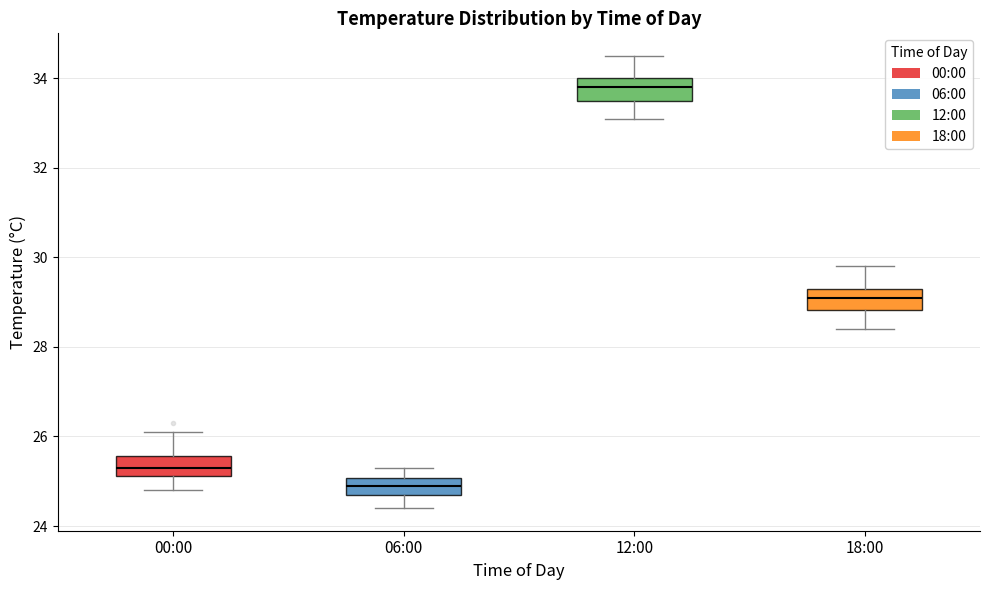

Which box's median line is the highest?

12:00